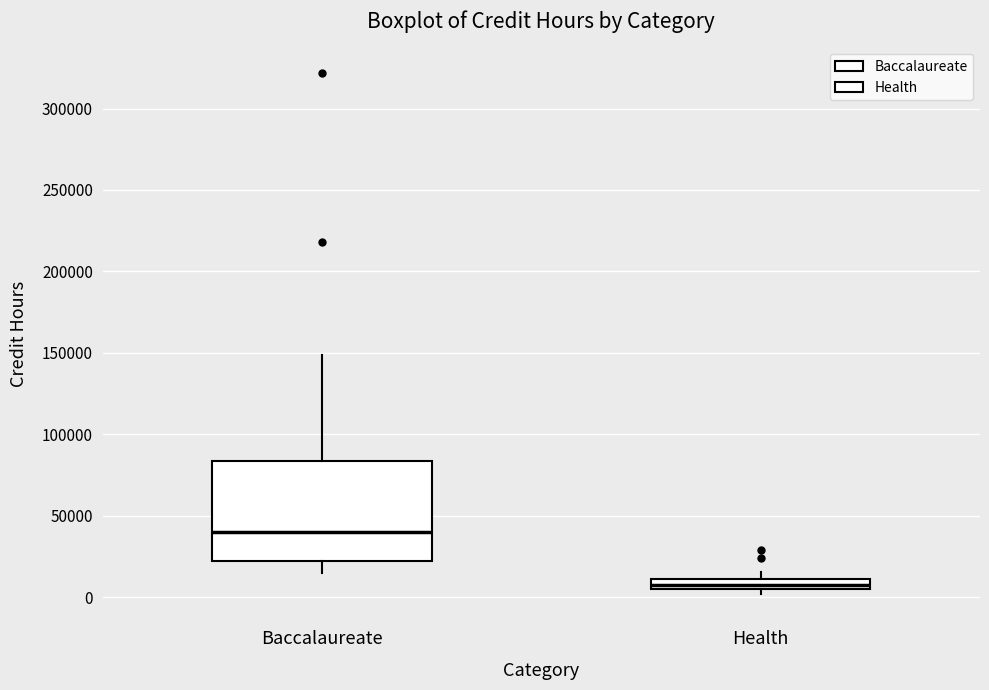

Comparing the boxes themselves (not the whiskers), which one is the tallest?

Baccalaureate